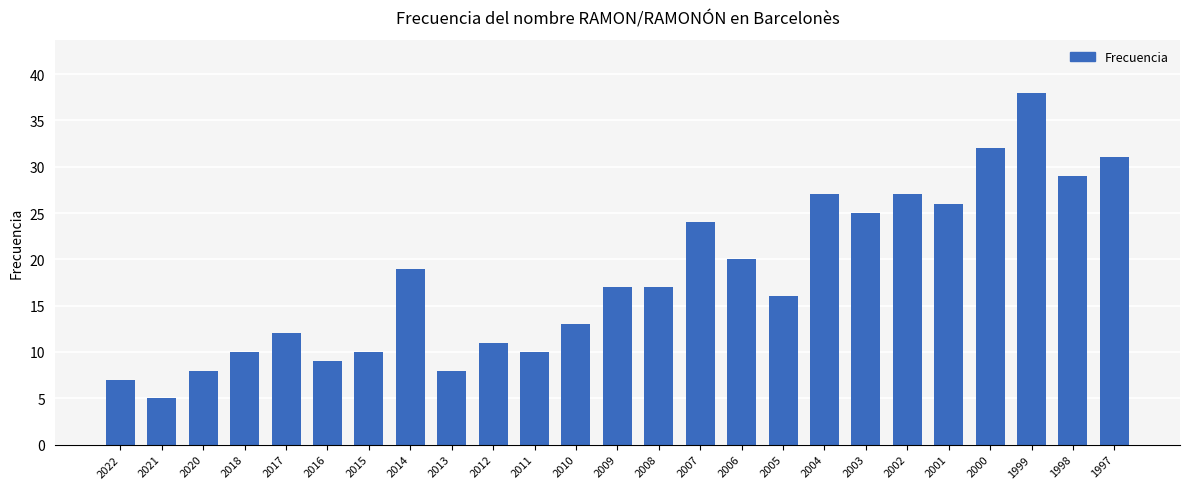

How many bars are there in total?

25